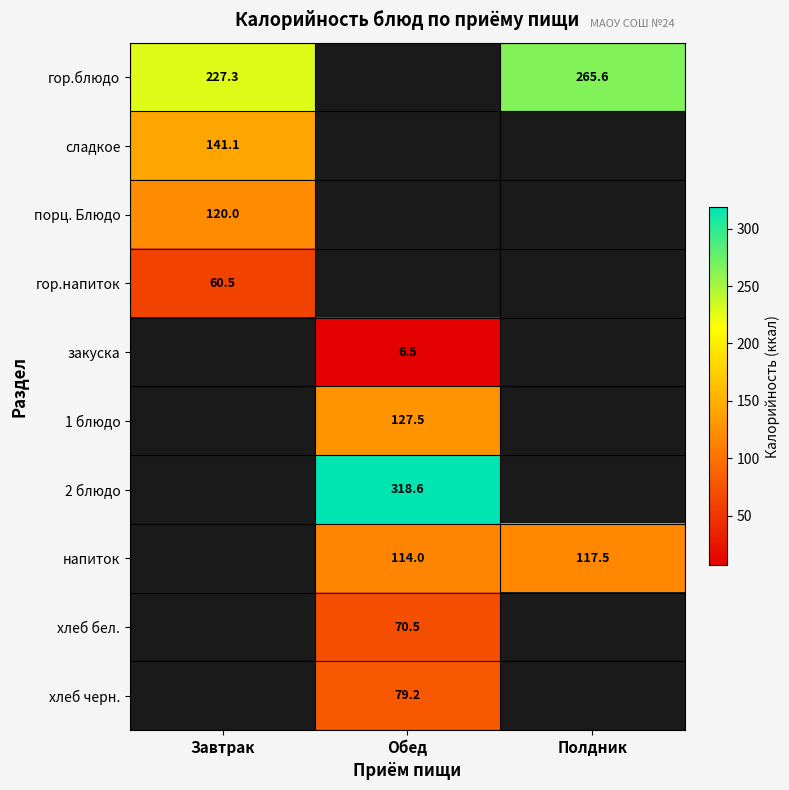

True or false: гор.напиток has a value of 60.5 at Завтрак.

True